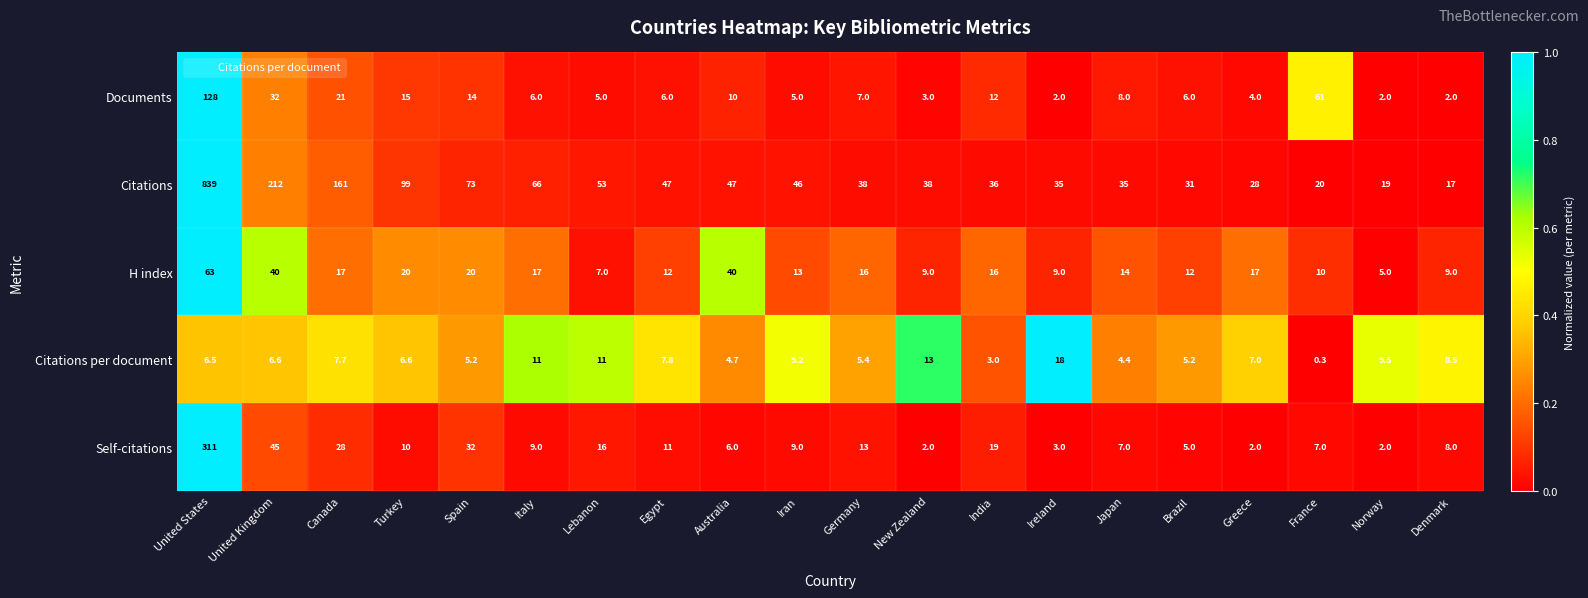

True or false: H index has a value of 4.0 at Lebanon.

False